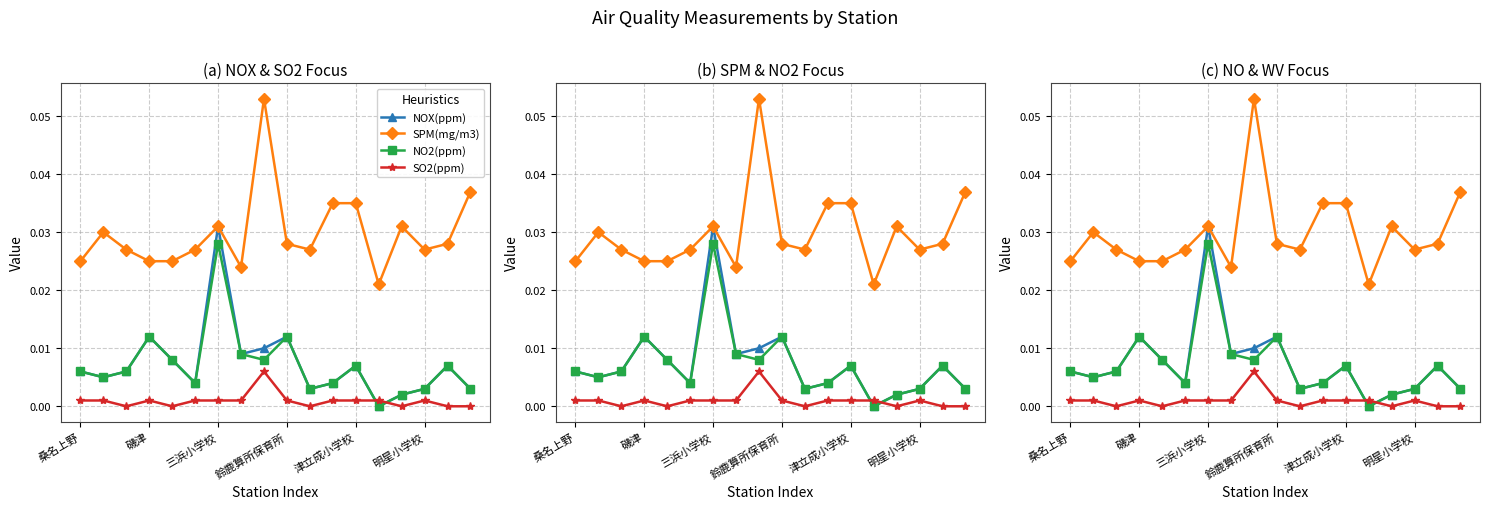

Is the value of SPM(mg/m3) at 14 greater than the value of SO2(ppm) at 14?

Yes